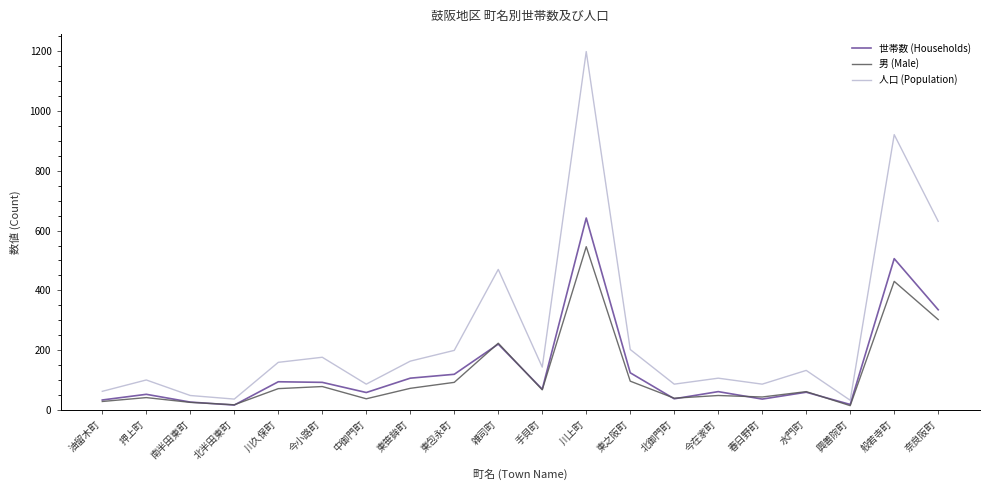

True or false: 世帯数 (Households) and 人口 (Population) cross at least once.

False